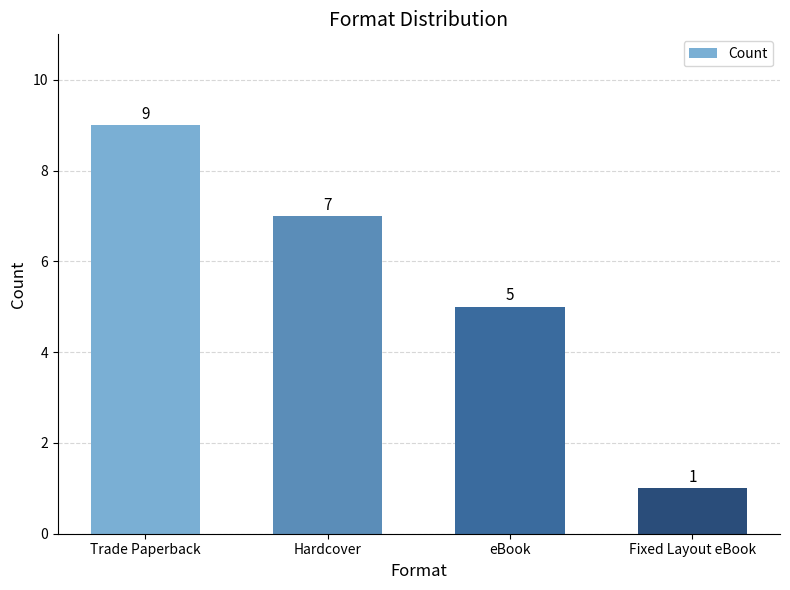

Approximately how many times larger is the value at Trade Paperback compared to Hardcover?

1.3